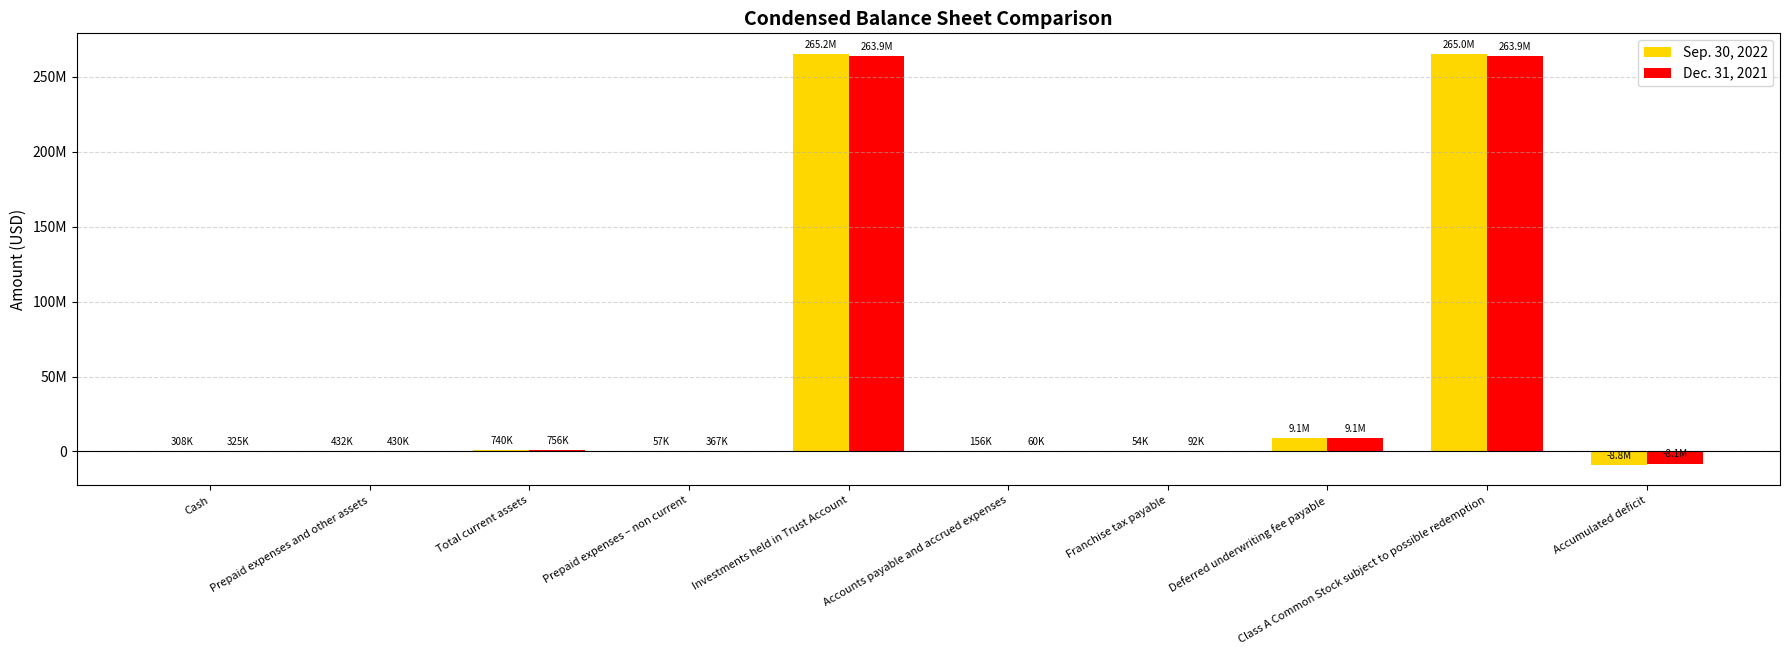

Which series has the largest total across all categories?

Sep. 30, 2022